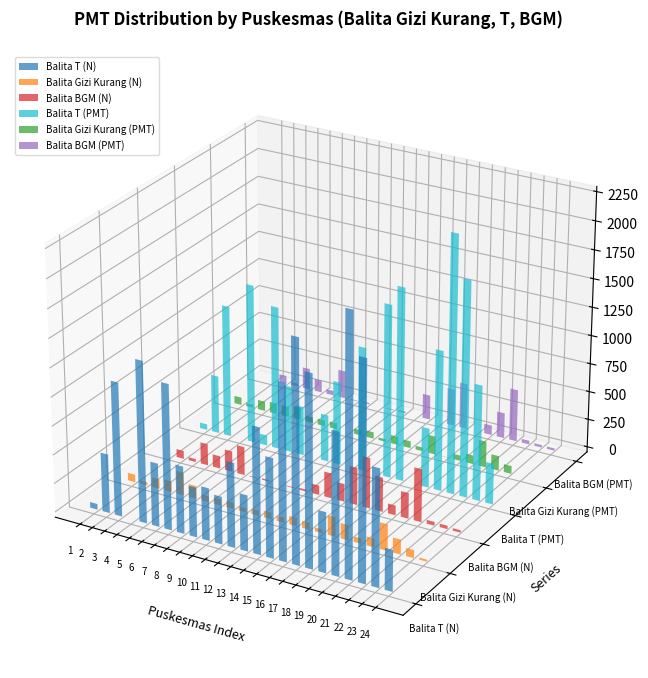

Are the bars grouped side by side (vs. stacked)?

Yes